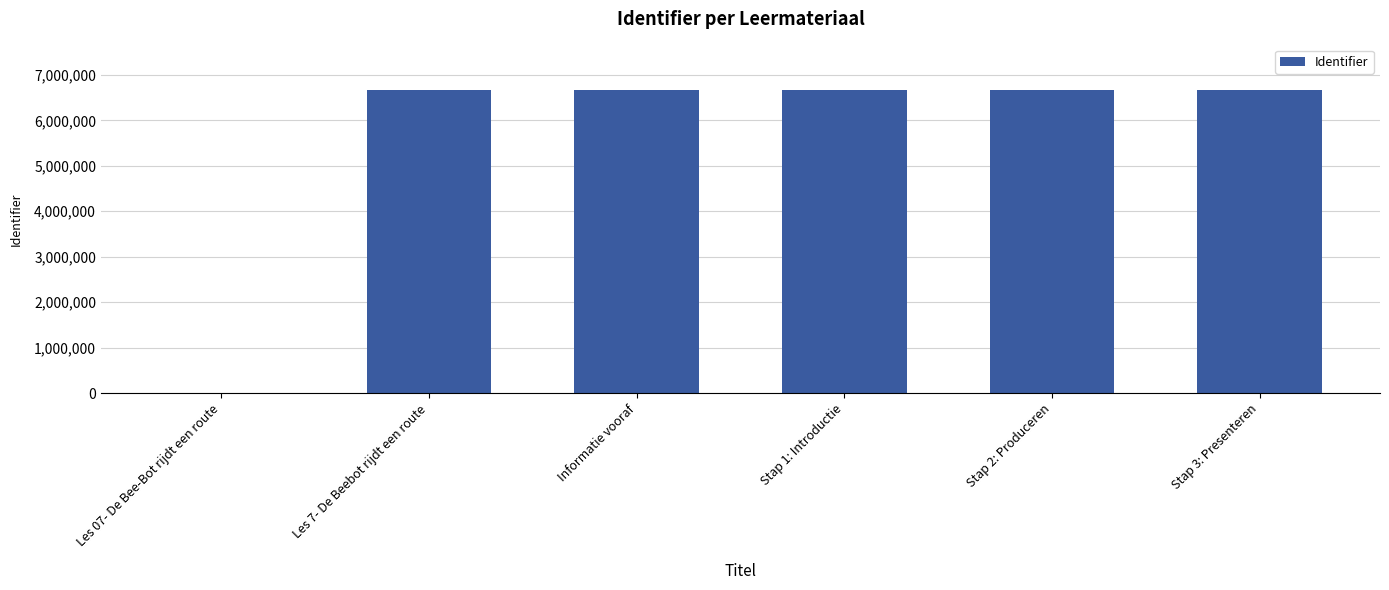

How many data points does each series have?

6